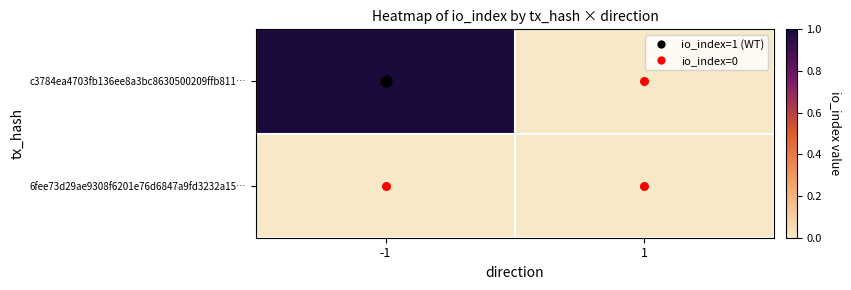

Which series has the widest spread of values?

c3784ea4703fb136ee8a3bc8630500209ffb811…